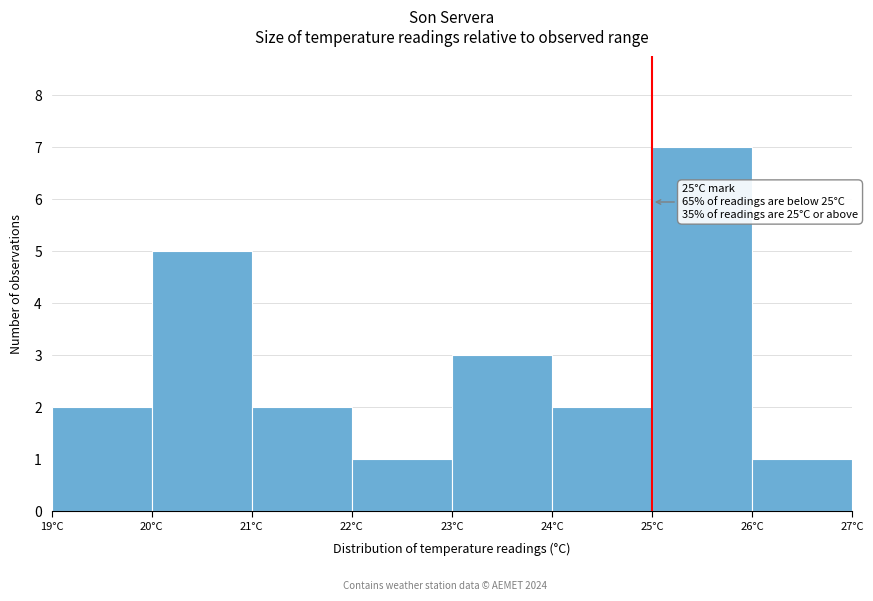

Which range on the x-axis has the tallest bar?

25 to 26